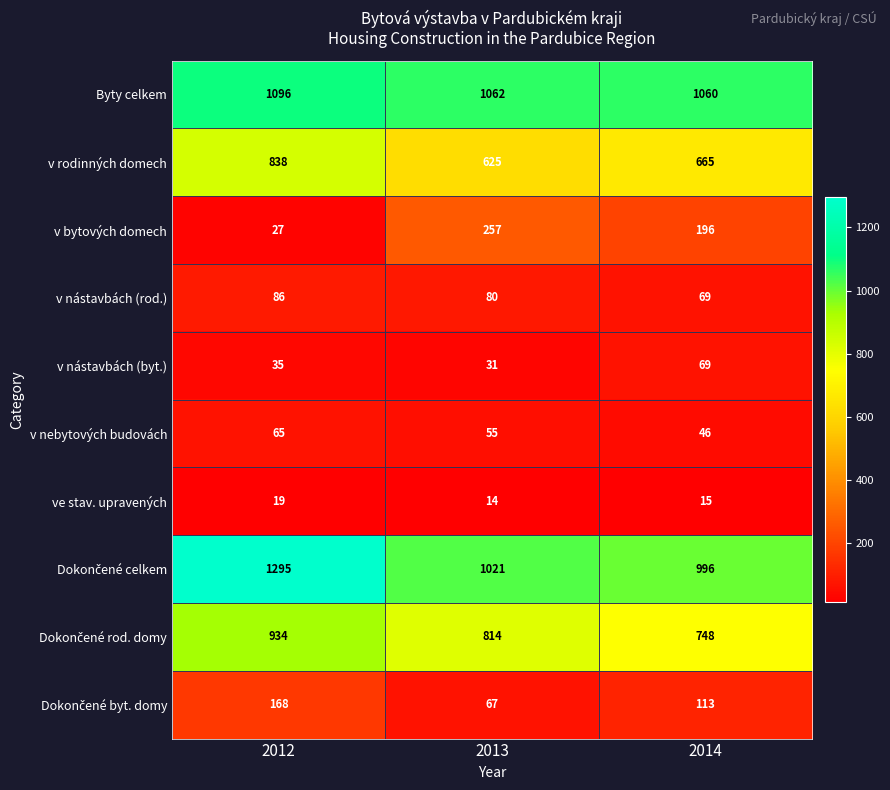

Rank the categories by v rodinných domech value from highest to lowest.

2012, 2014, 2013